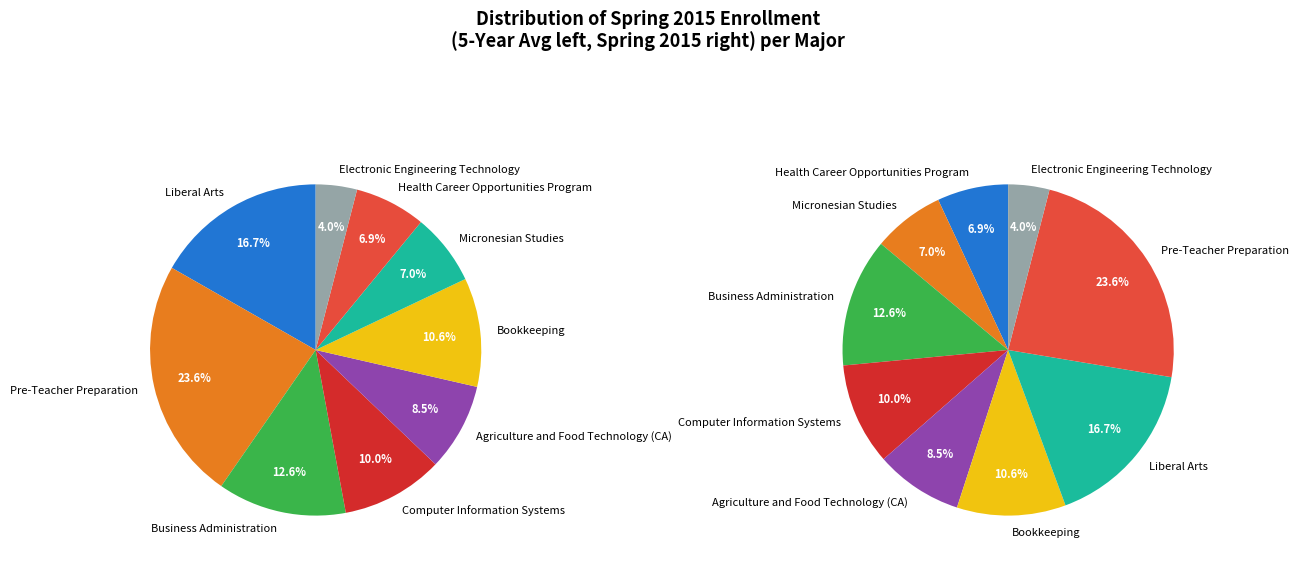

Does 7 represent more than half of the total?

No